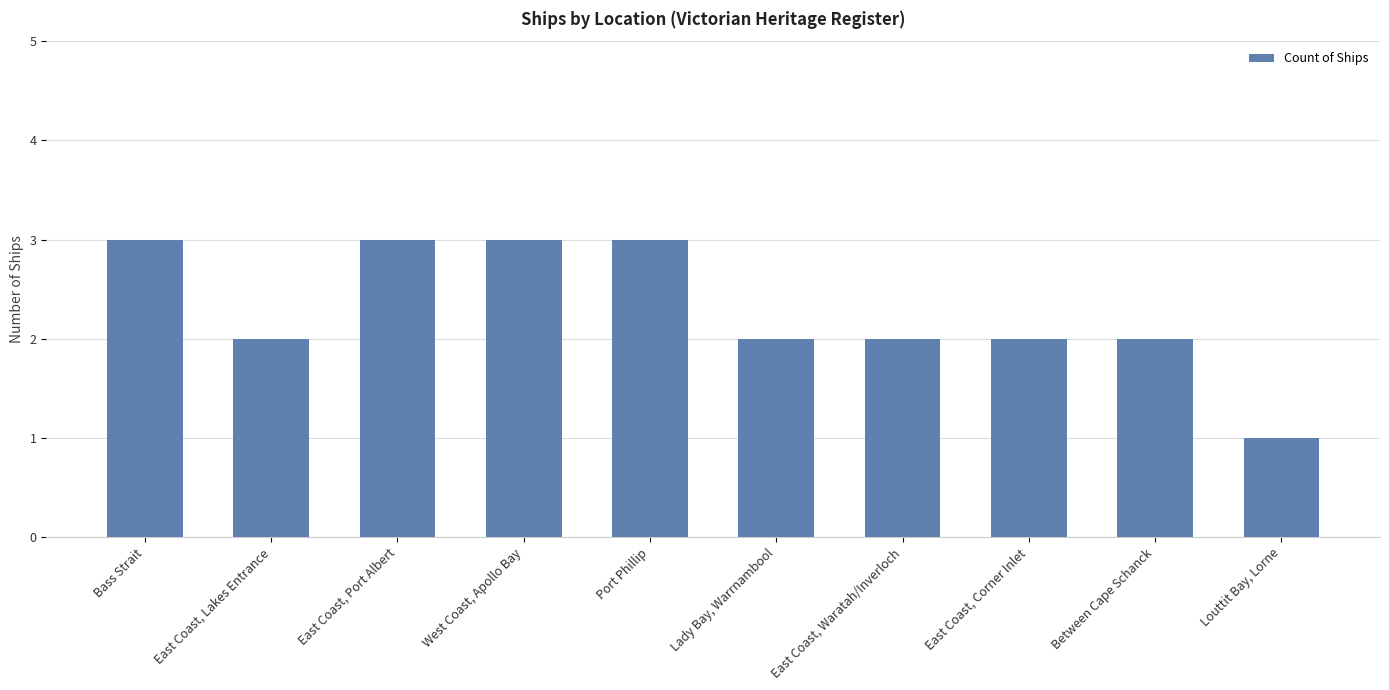

Reading left to right, extract all data points from this chart.

3	2	3	3	3	2	2	2	2	1